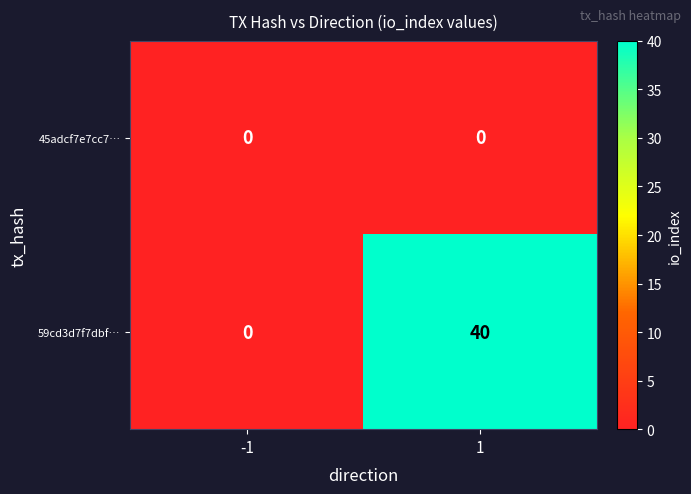

The value of 45adcf7e7cc7… at -1 is 0. True or false?

True